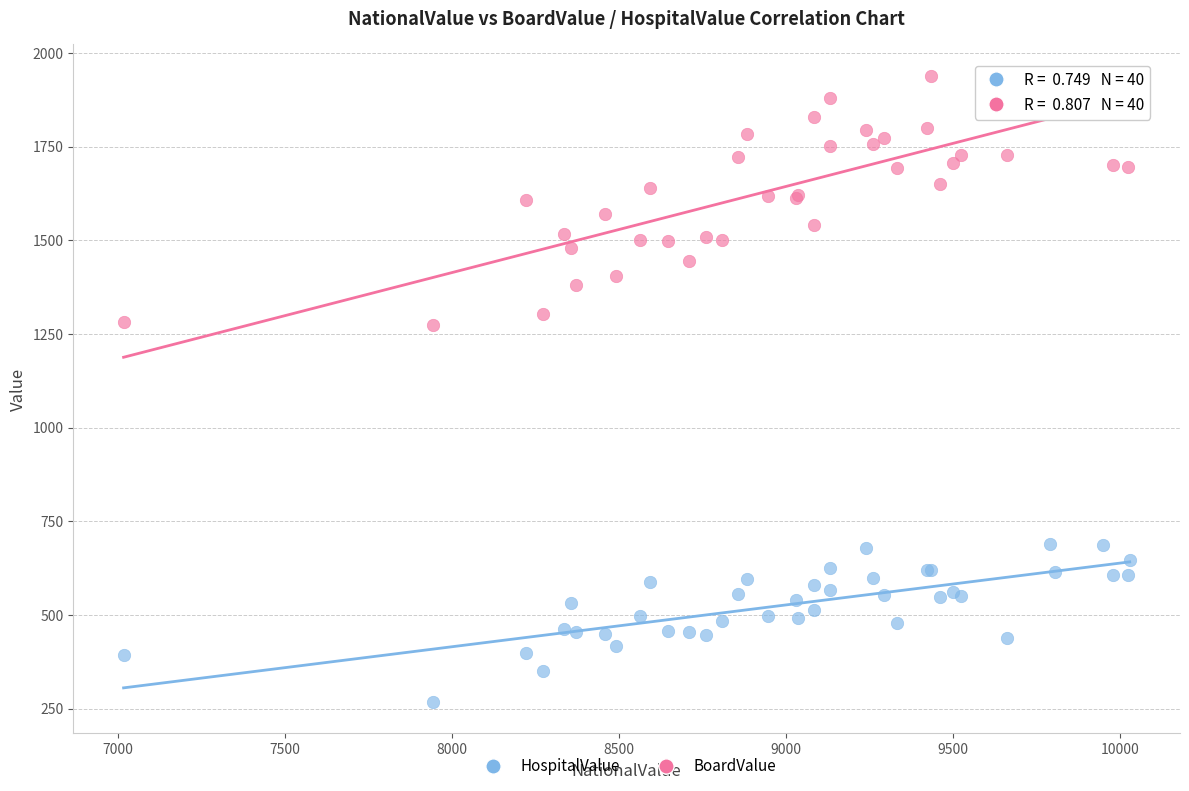

What is the X range (max minus min) for the scatter plot?

3011